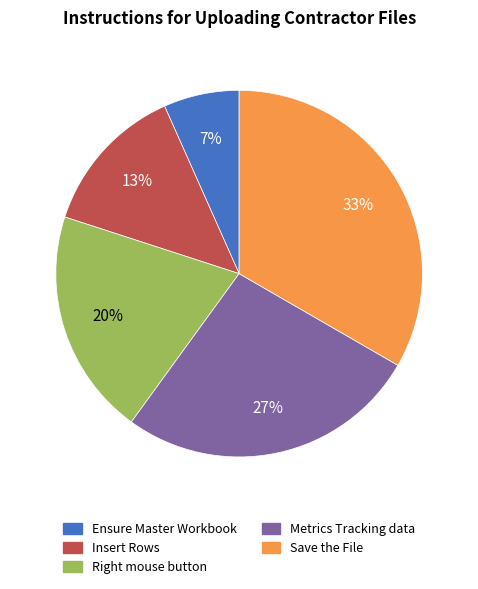

Rank the categories by value from lowest to highest.

Ensure Master Workbook, Insert Rows, Right mouse button, Metrics Tracking data, Save the File